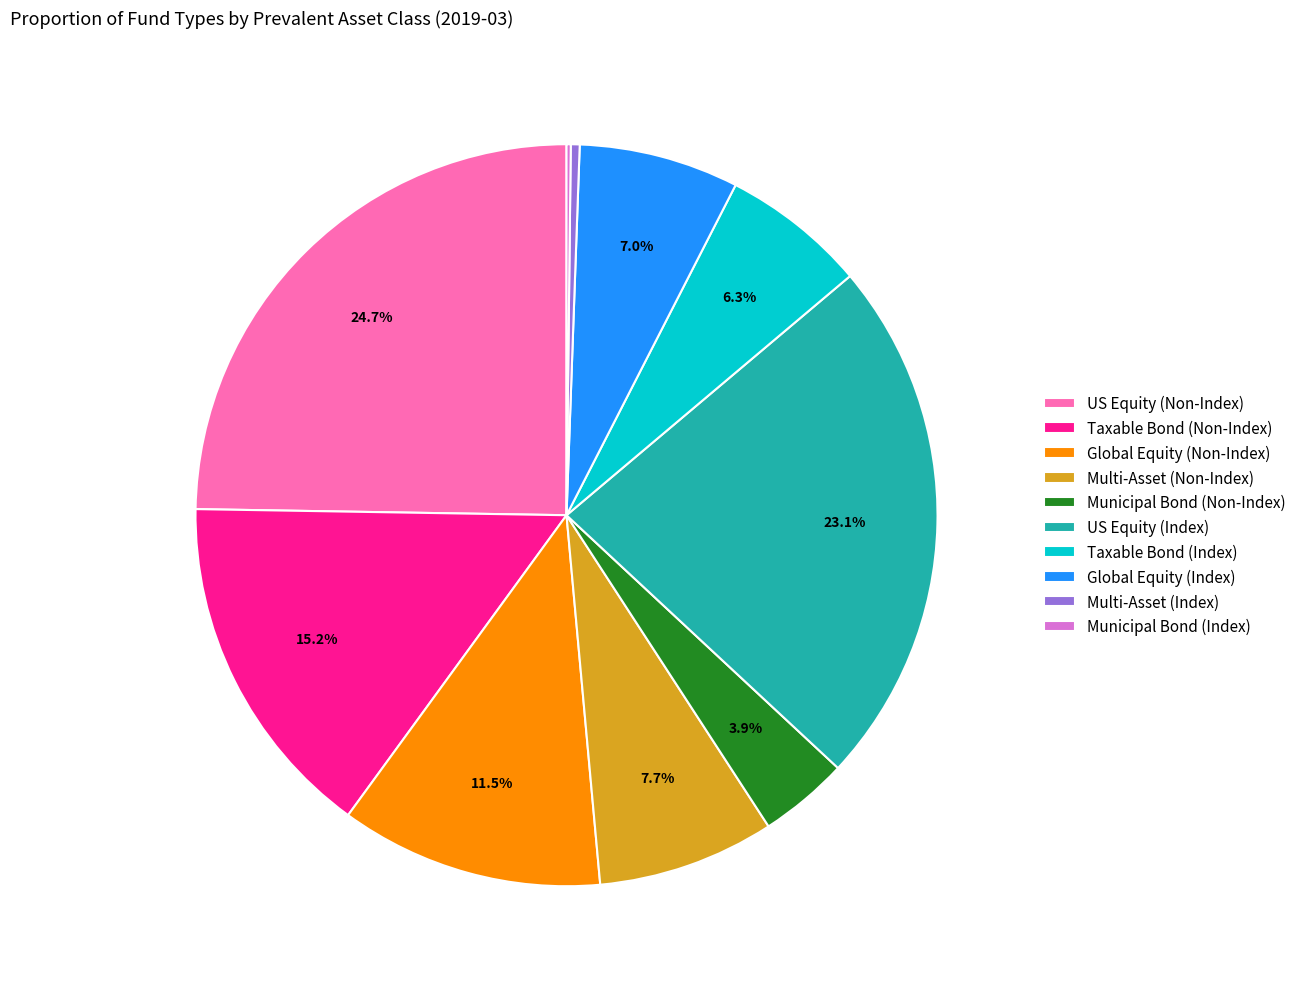

What is the largest slice in the pie chart?

US Equity (Non-Index)